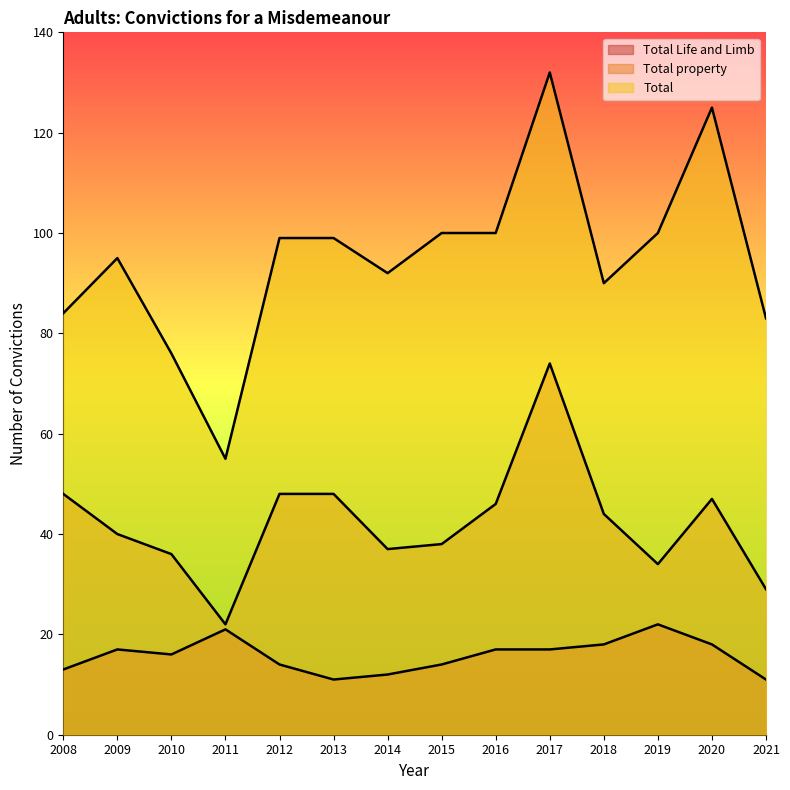

Which category has the highest value in the Total property series?

2017